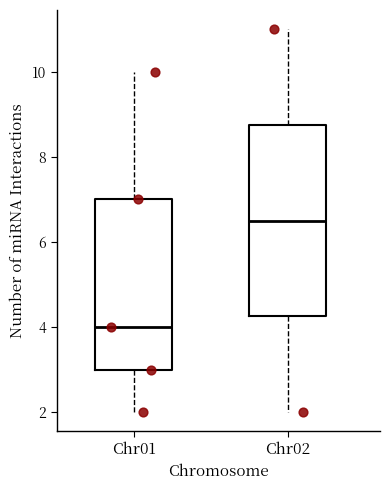

Reading left to right, transcribe this box plot: for each box, give where its median line is, the range the box spans, and where its two whiskers end, as read against the y-axis. The values are not printed on the chart, so give them approximately, as read against the axis.

Chr01: median 4.0, box 3.0 to 7.0, whiskers 2.0 to 10.0
Chr02: median 6.6, box 4.2 to 8.8, whiskers 2.0 to 11.0